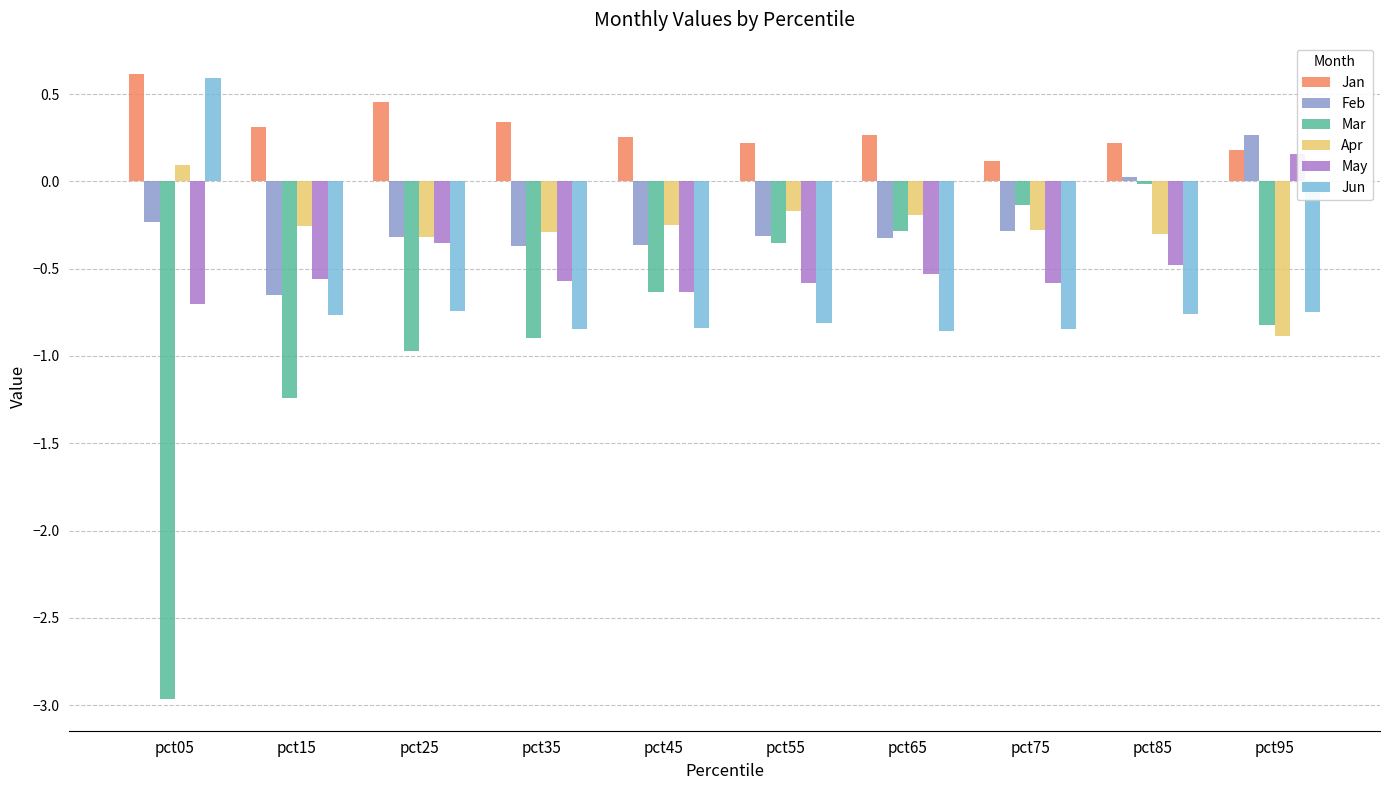

What is the sum of the May values at pct85 and pct55?

-1.1